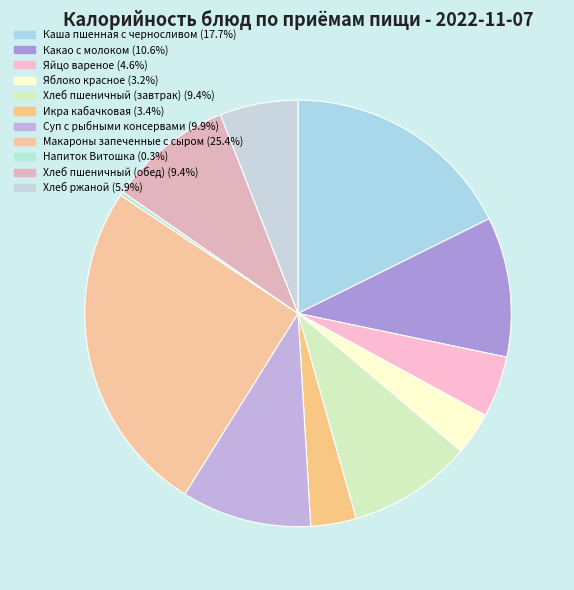

To the nearest percent, what is the average slice percentage?

9%